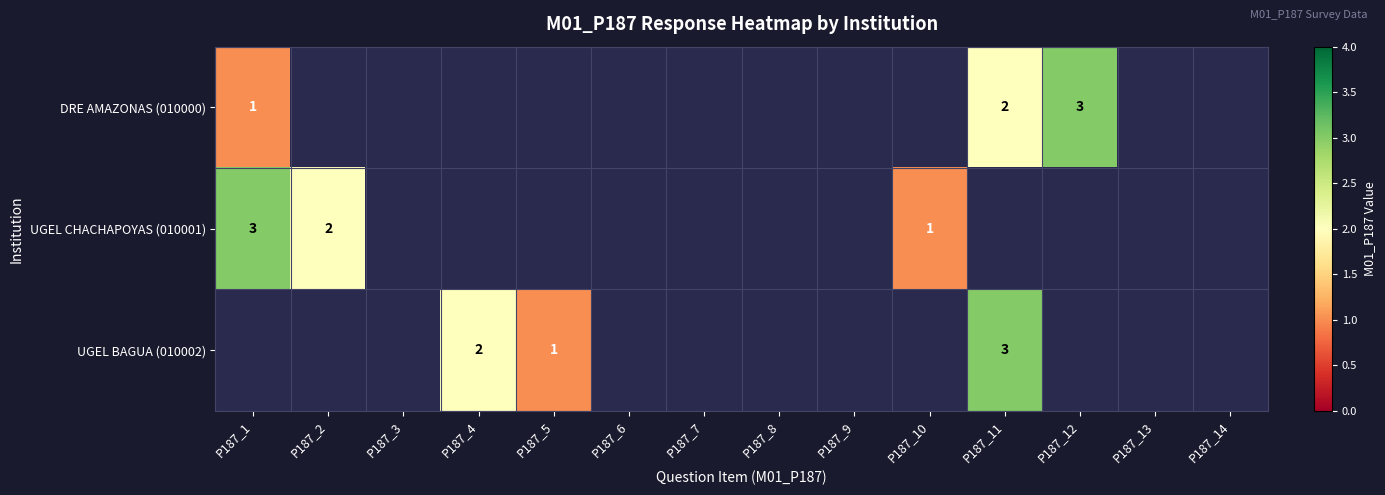

What is the minimum value shown in the chart?

1.0